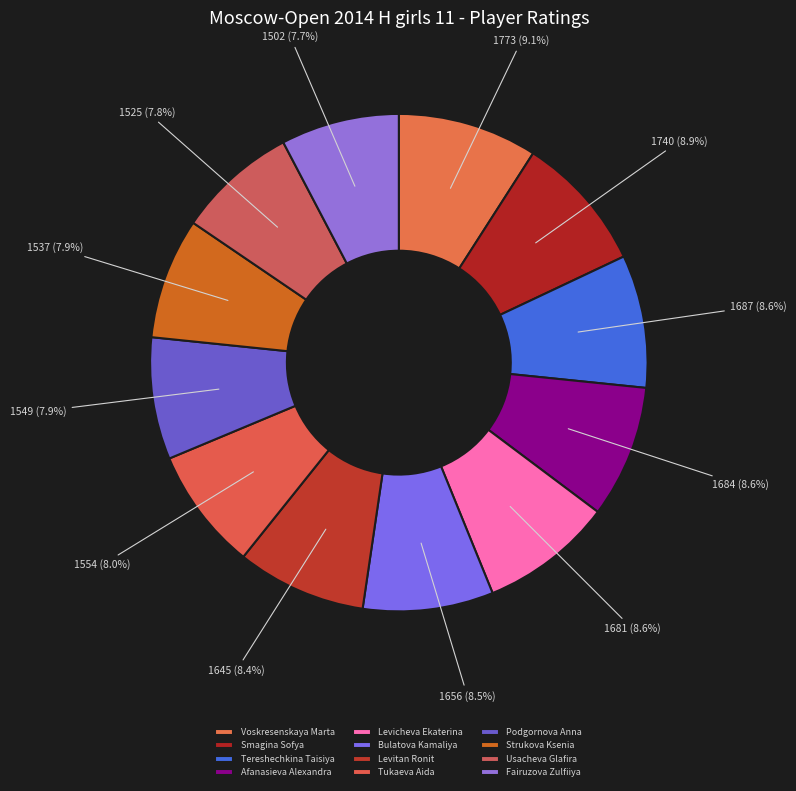

True or false: Smagina Sofya accounts for 1% of the total.

False